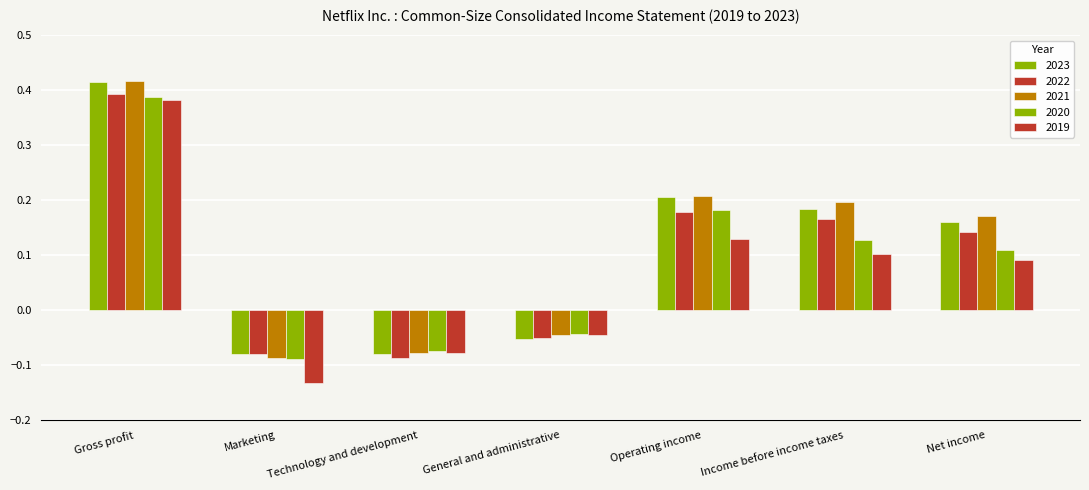

At which label is 2020 closest to 0?

General and administrative